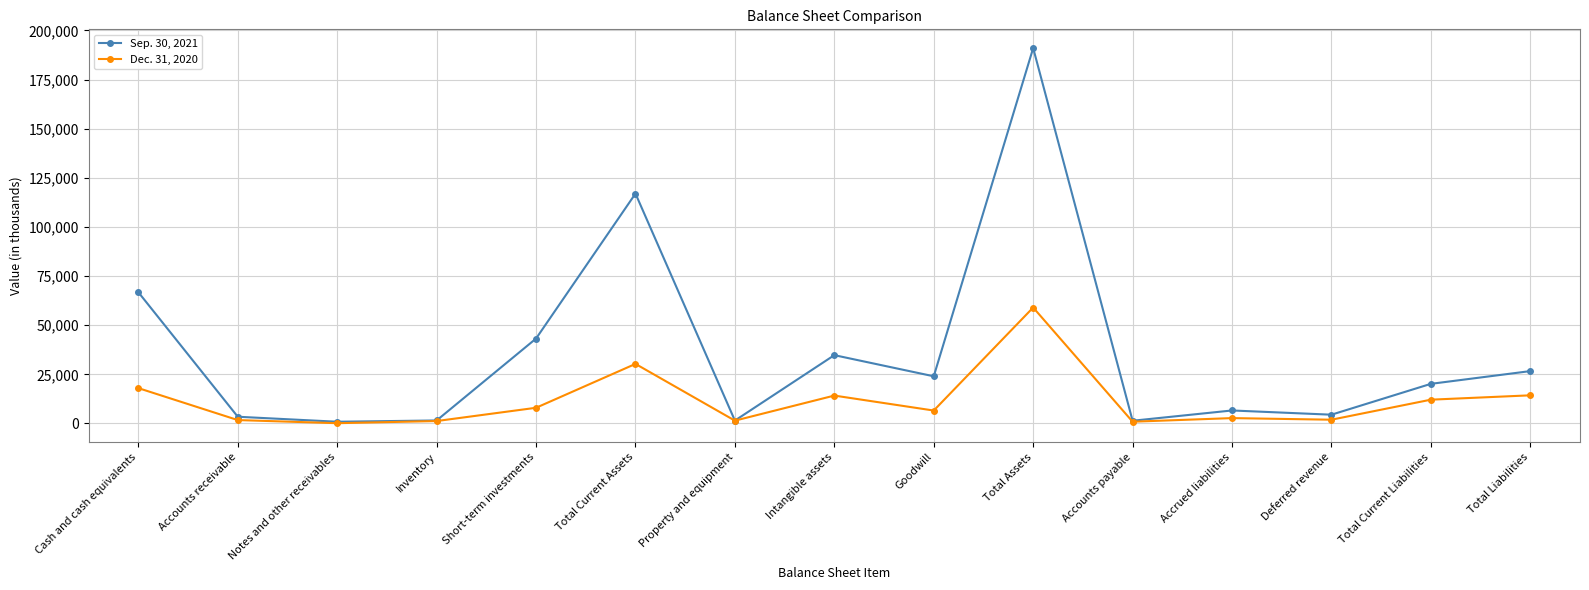

What is the maximum value for Dec. 31, 2020?

59011